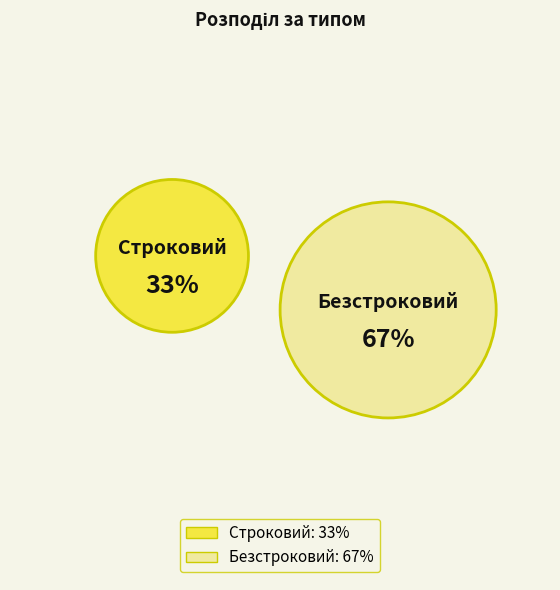

Is it true that Безстроковий is 53% of the pie?

False